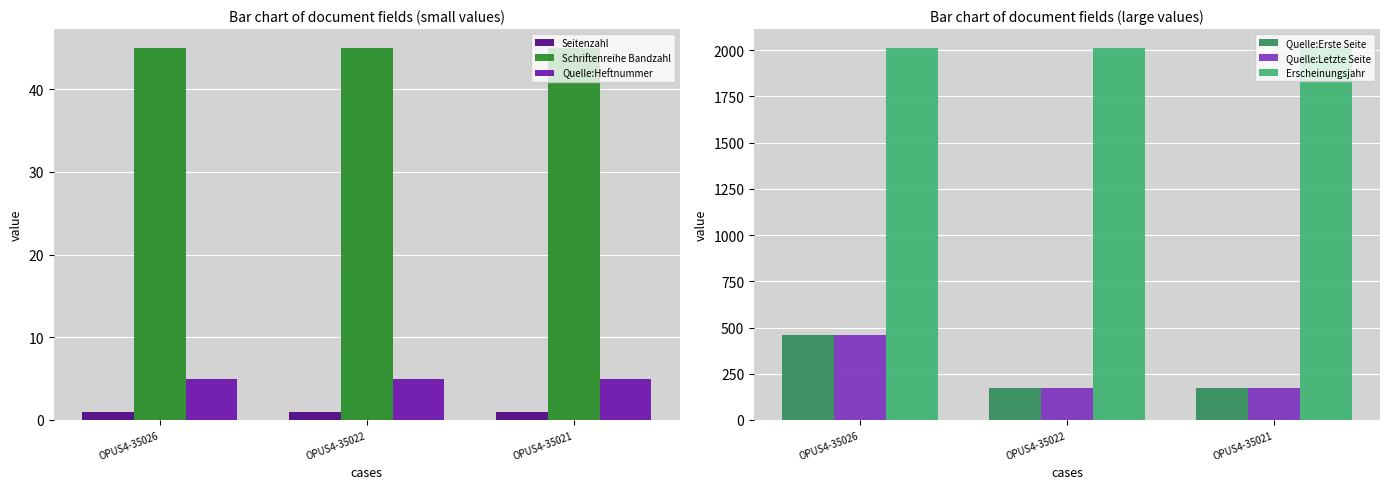

At which label is Quelle:Erste Seite closest to 317?

OPUS4-35022